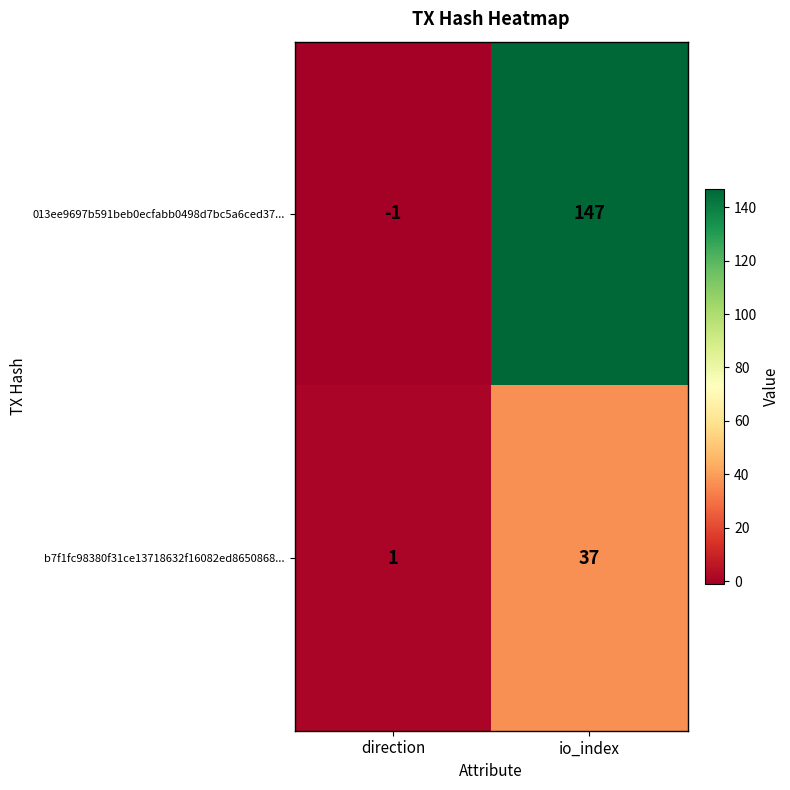

What is the approximate value of b7f1fc98380f31ce13718632f16082ed8650868... at io_index, to the nearest 5?

35